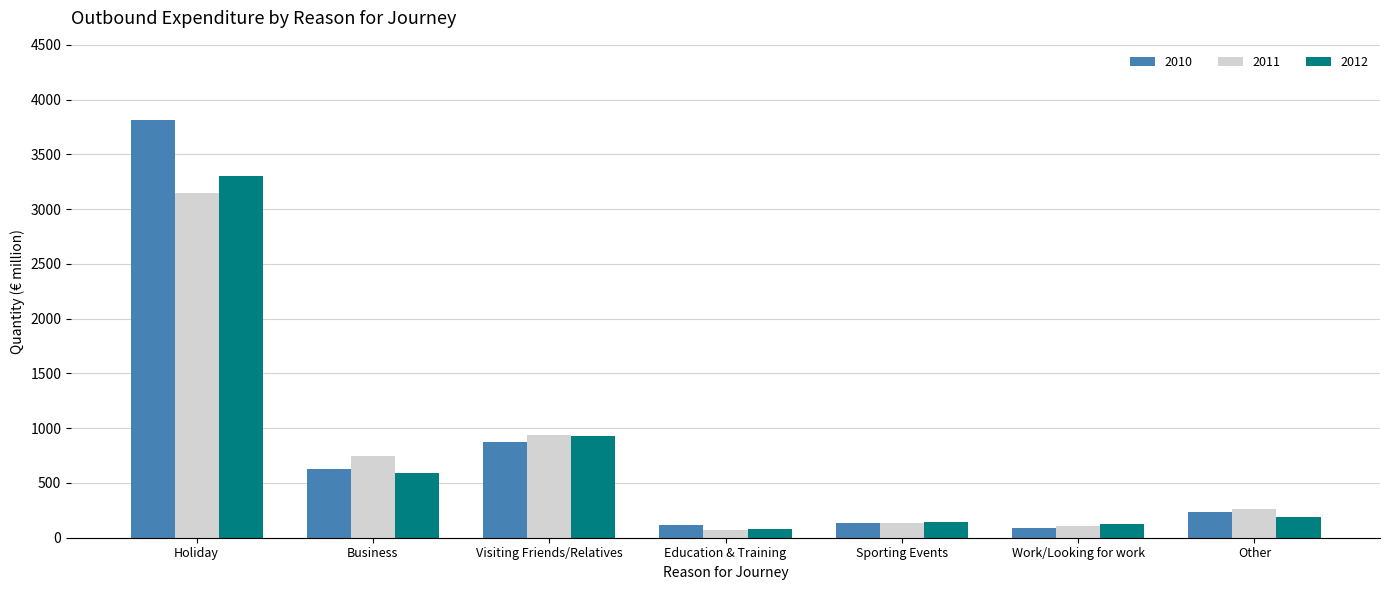

What is the maximum value shown in the chart?

3812.9